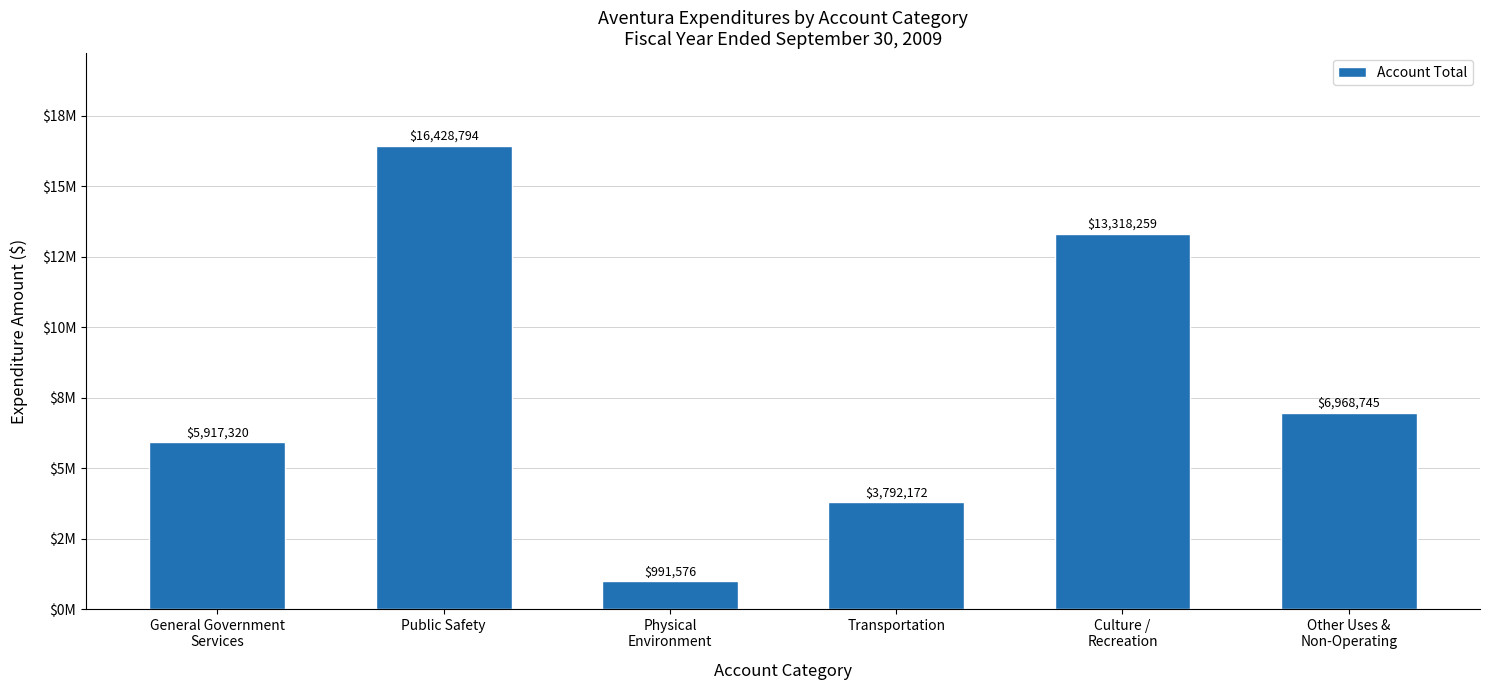

Does the chart contain any negative values?

No